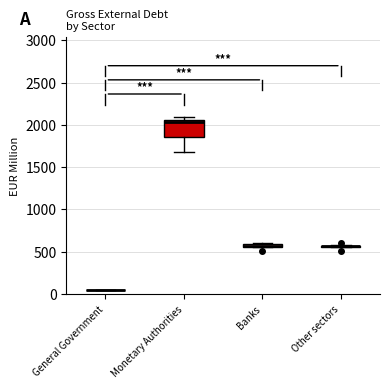

Where is the upper edge of the box for Banks on the y-axis? The values are not printed on the chart, so give them approximately, as read against the axis.

600